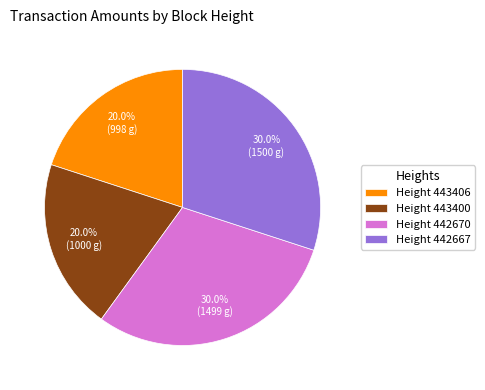

Is there any slice that represents more than half of the pie?

No